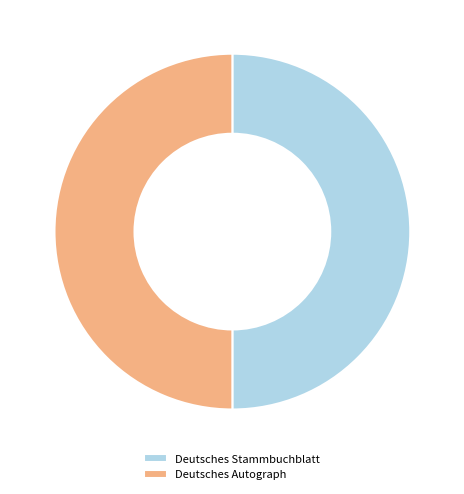

Is it true that Deutsches Autograph is 50% of the pie?

True